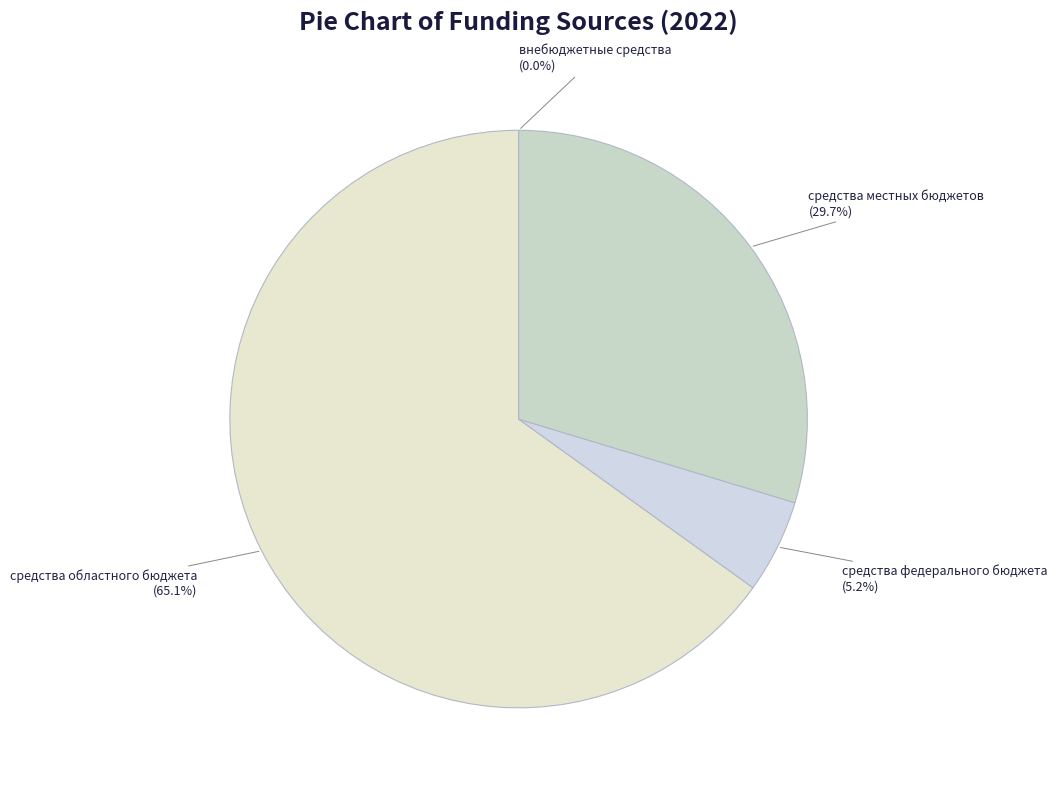

Rank the categories by value from highest to lowest.

средства областного бюджета, средства местных бюджетов, средства федерального бюджета, внебюджетные средства